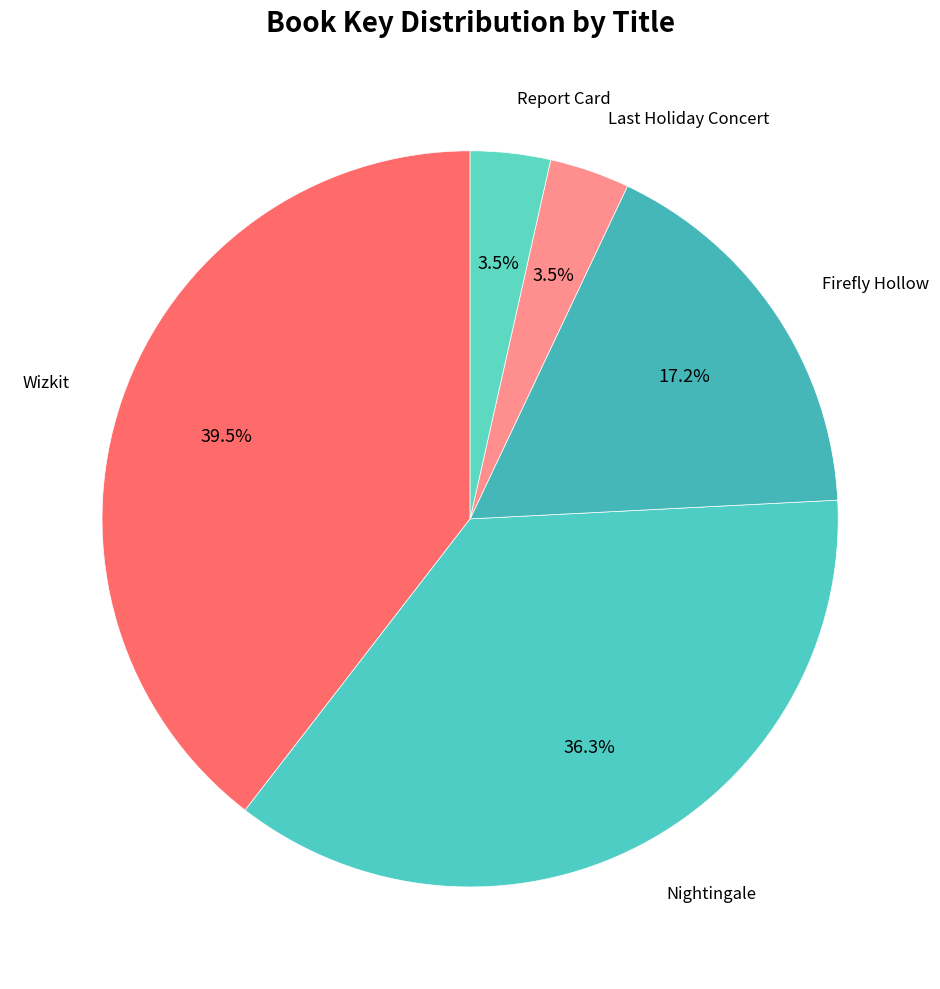

How many segments does this pie chart have?

5